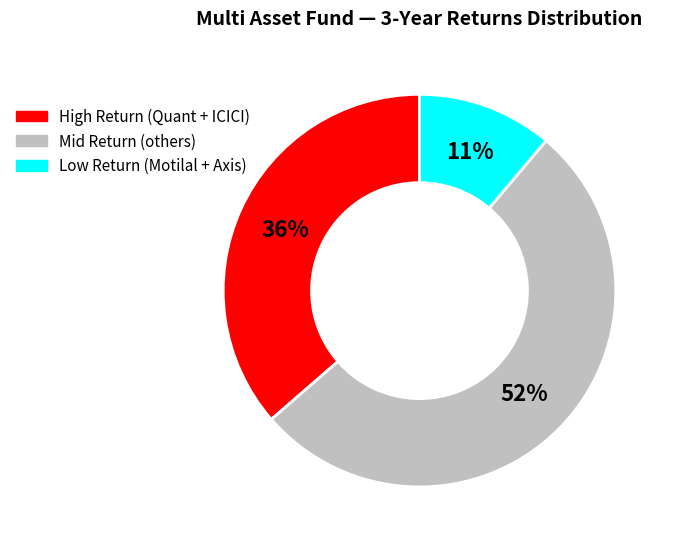

Does any single category account for the majority?

Yes